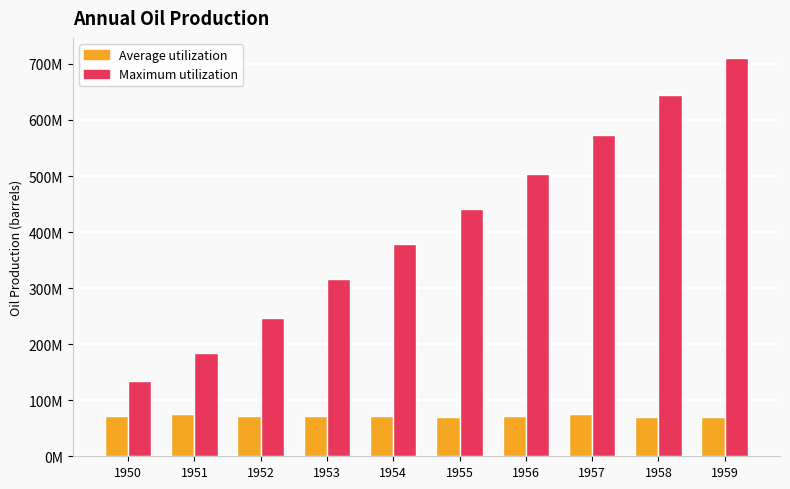

Is it true that Maximum utilization equals 645407153 at 1958?

True